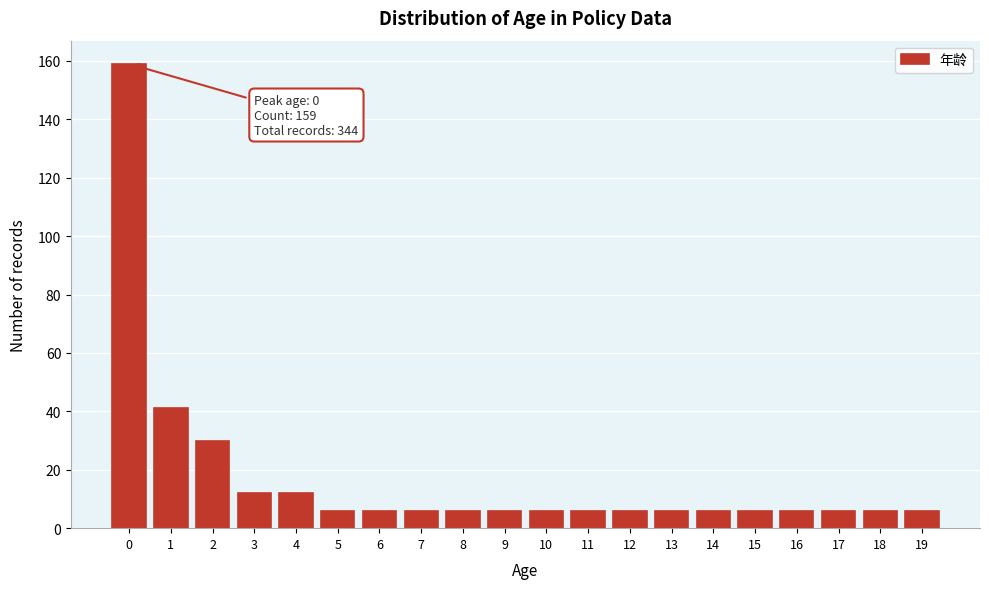

Reading left to right, transcribe all the data shown in this chart.

0=159	1=41	2=30	3=12	4=12	5=6	6=6	7=6	8=6	9=6	10=6	11=6	12=6	13=6	14=6	15=6	16=6	17=6	18=6	19=6